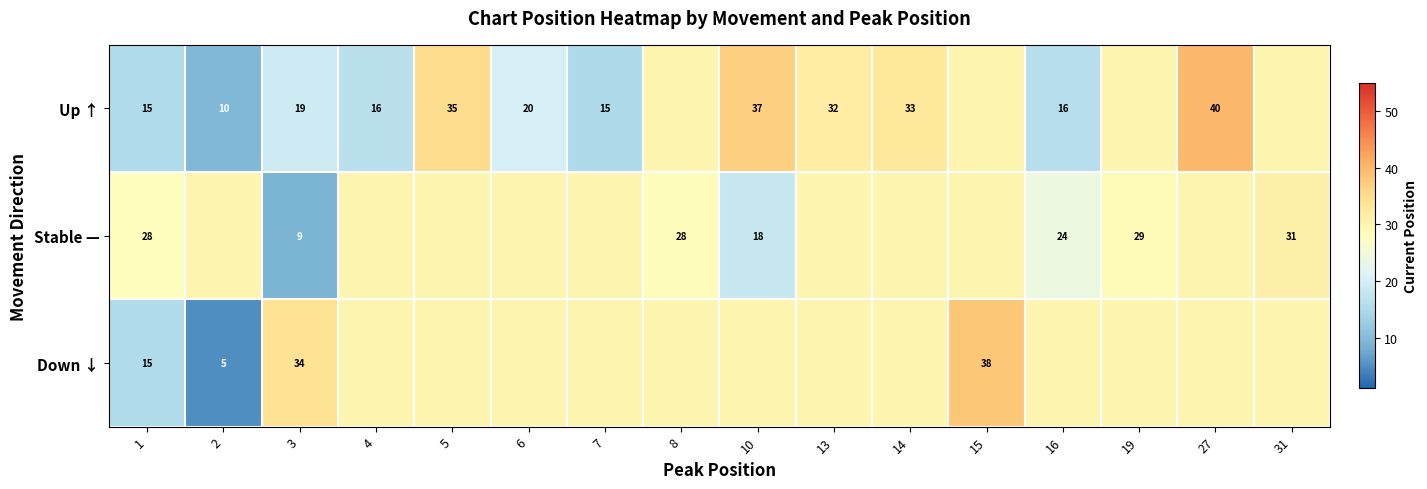

Which has a higher value, 6 or 4?

6